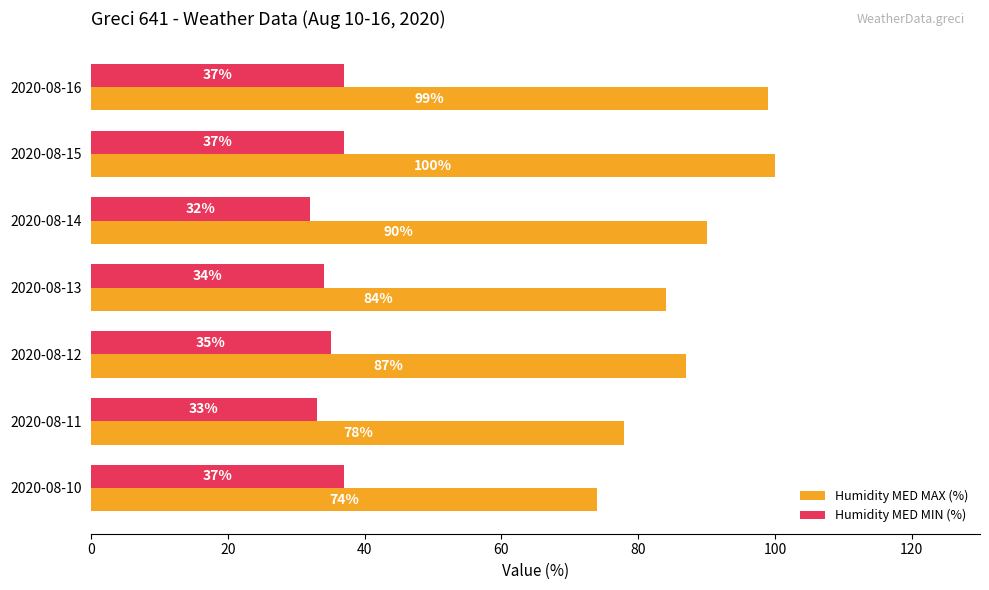

Where is Humidity MED MAX (%) nearest to the value 87?

2020-08-12